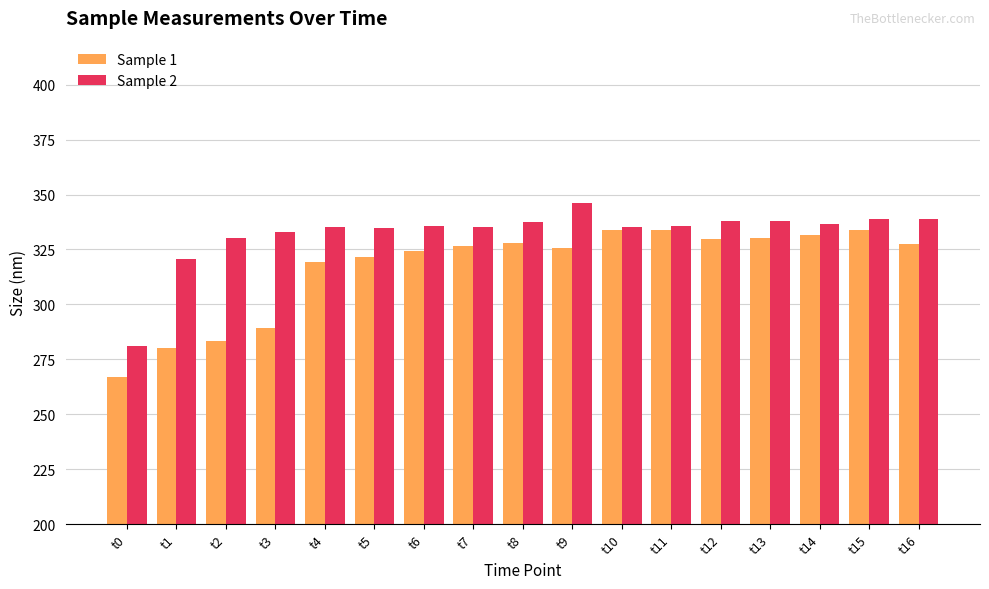

Count the number of categories in the chart.

17